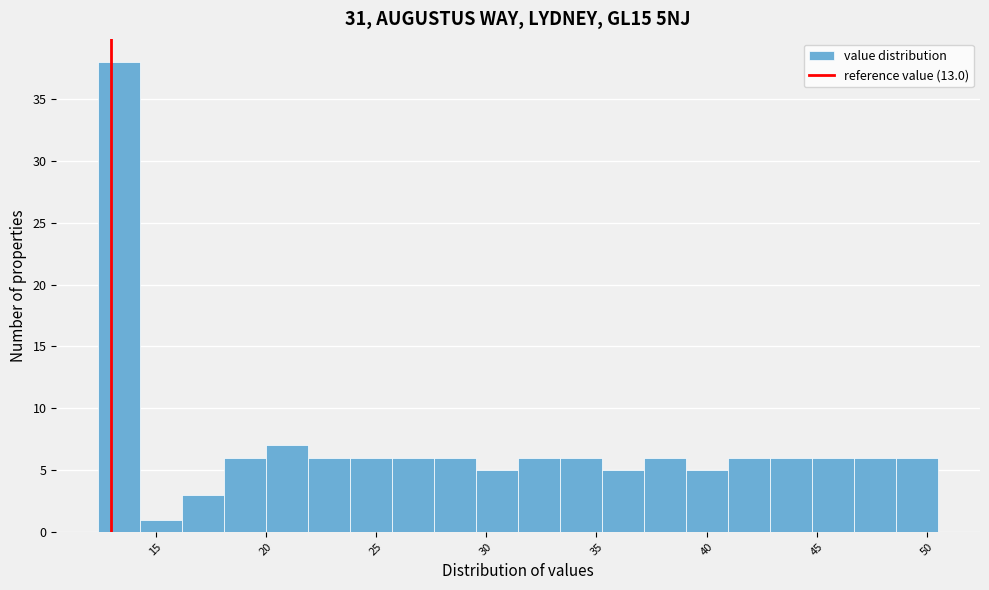

Read against the x-axis, roughly where is the centre of the tallest bar?

13.5